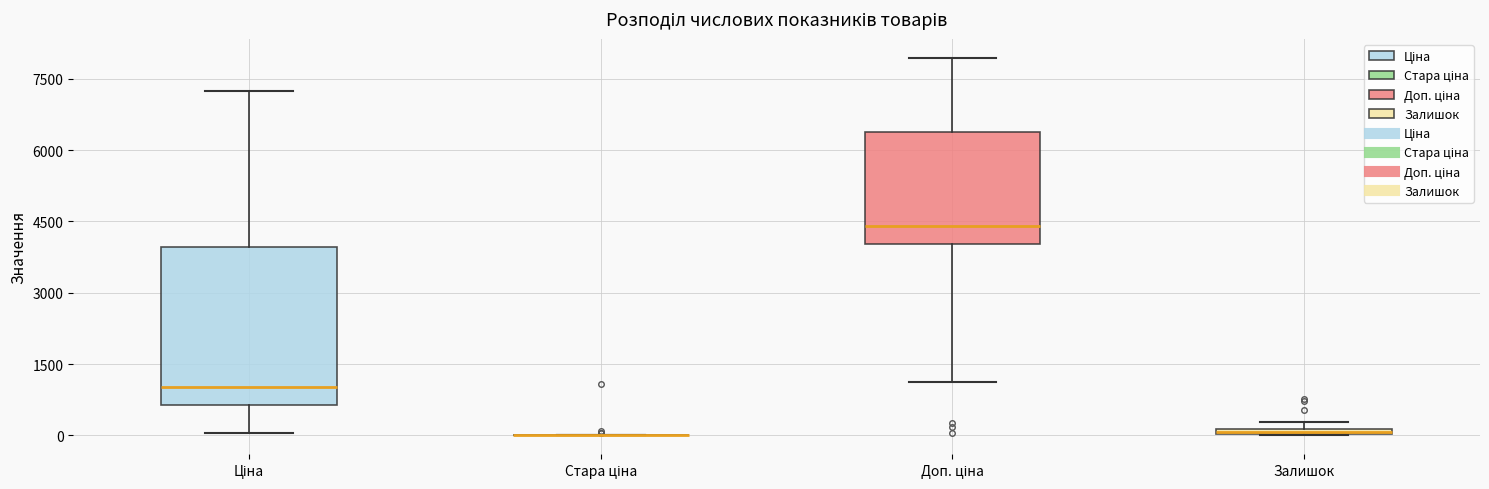

Where does the upper whisker of the box for Доп. ціна end on the y-axis? The values are not printed on the chart, so give them approximately, as read against the axis.

8000